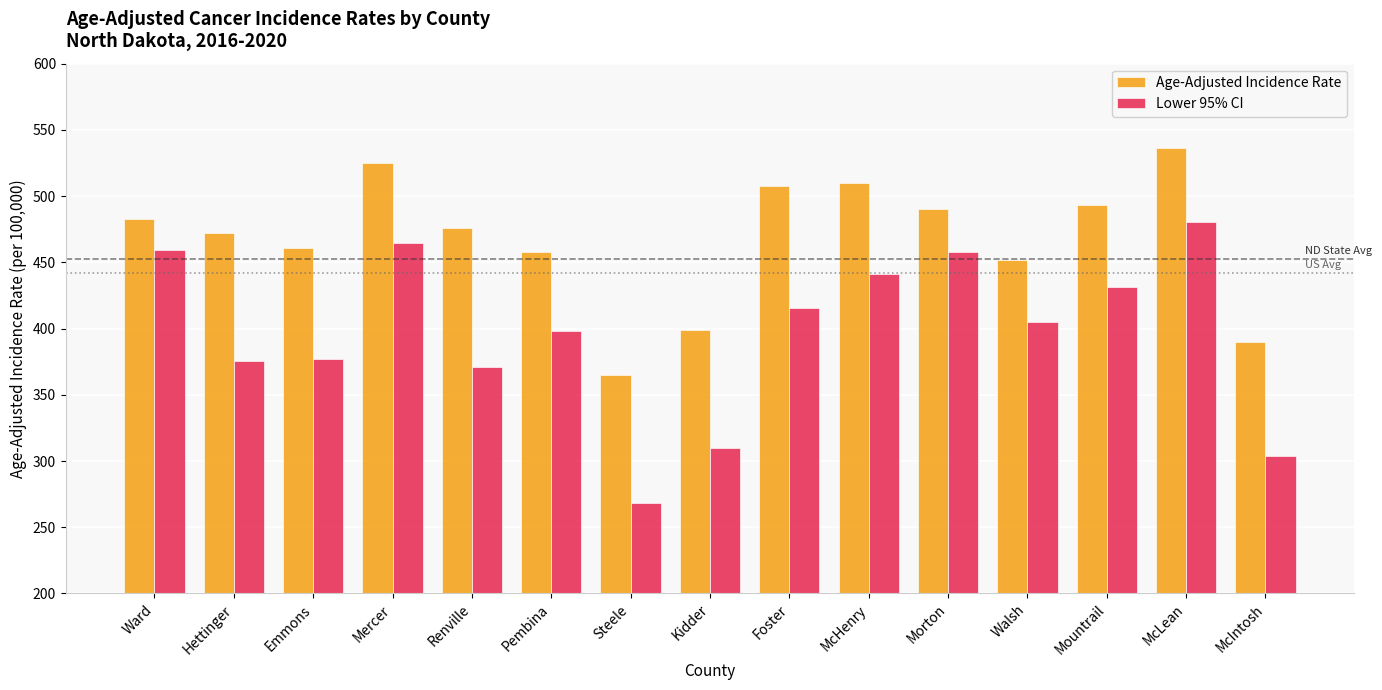

How many series are shown in this chart?

2